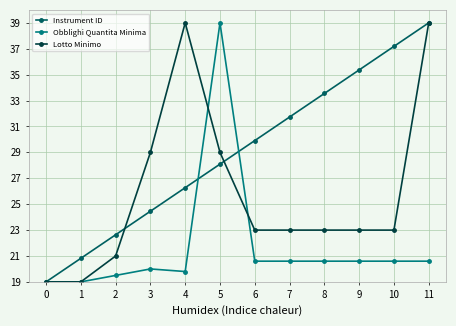

At 7, list the series in order from smallest to largest.

Obblighi Quantita Minima, Lotto Minimo, Instrument ID